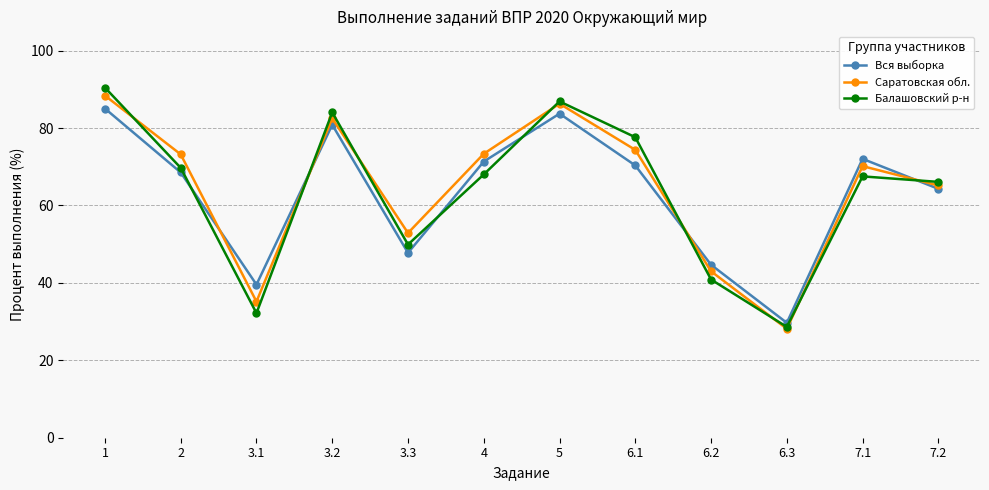

How many series are shown in this chart?

3